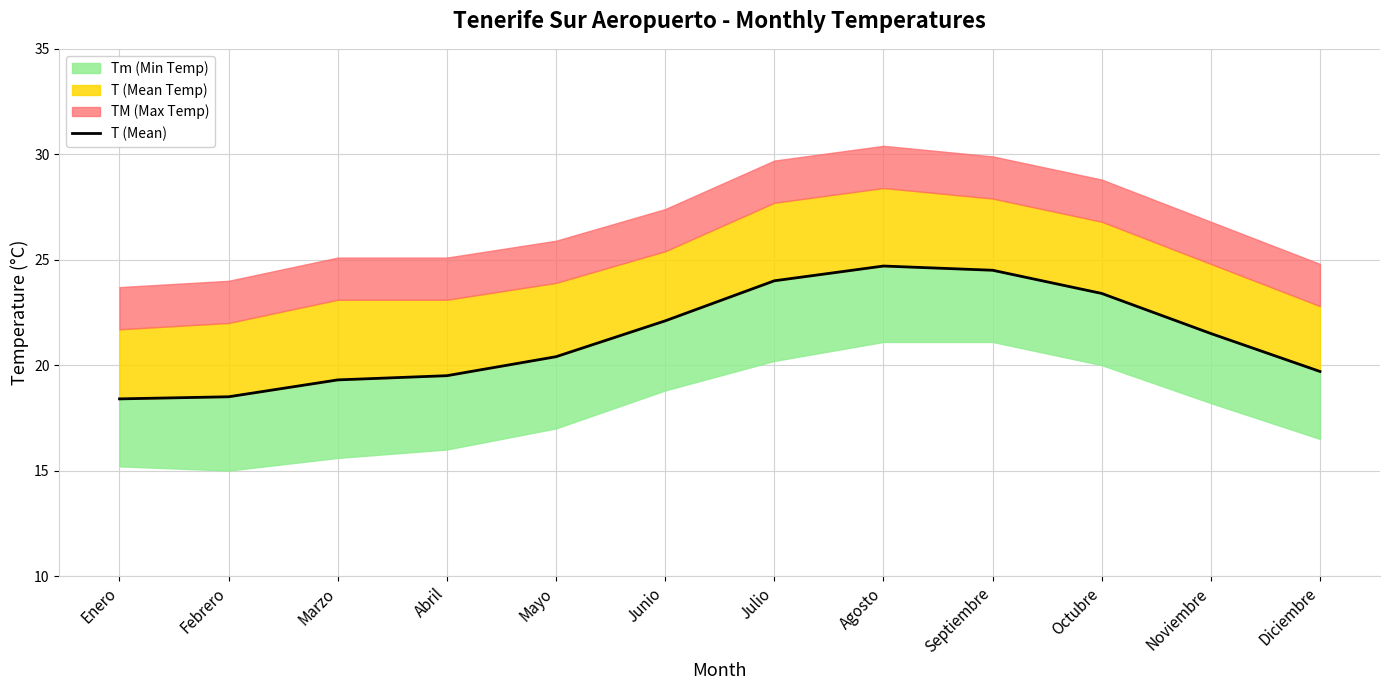

Does the chart have visible grid lines?

Yes